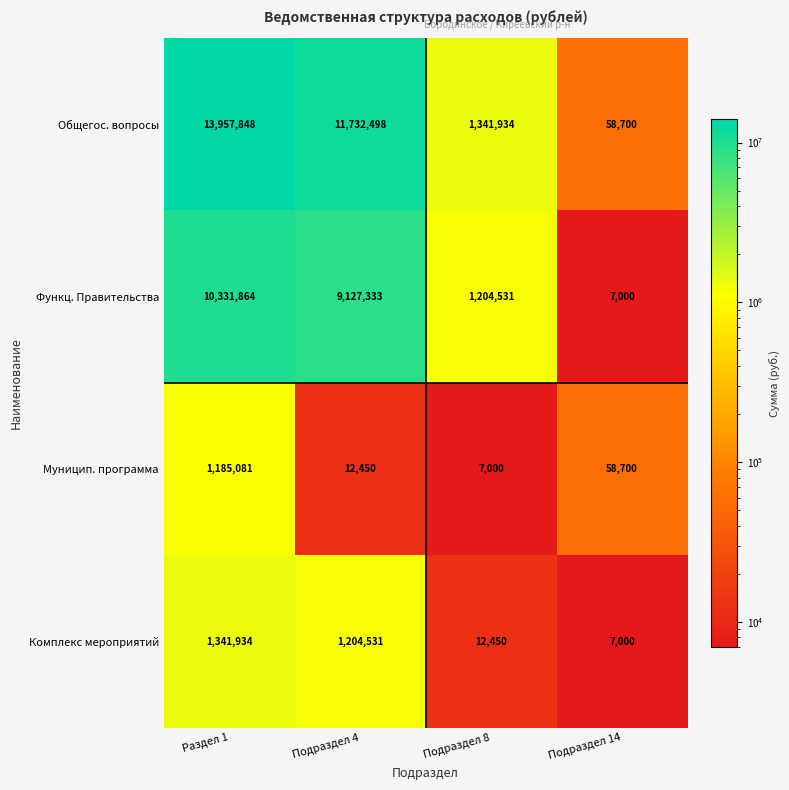

List the labels in order of Общегос. вопросы value, smallest first.

Подраздел 14, Подраздел 8, Подраздел 4, Раздел 1